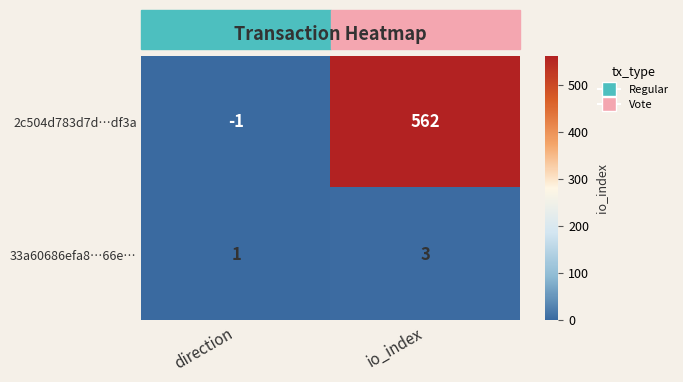

The value of 33a60686efa8…66e… at direction is 1. True or false?

True